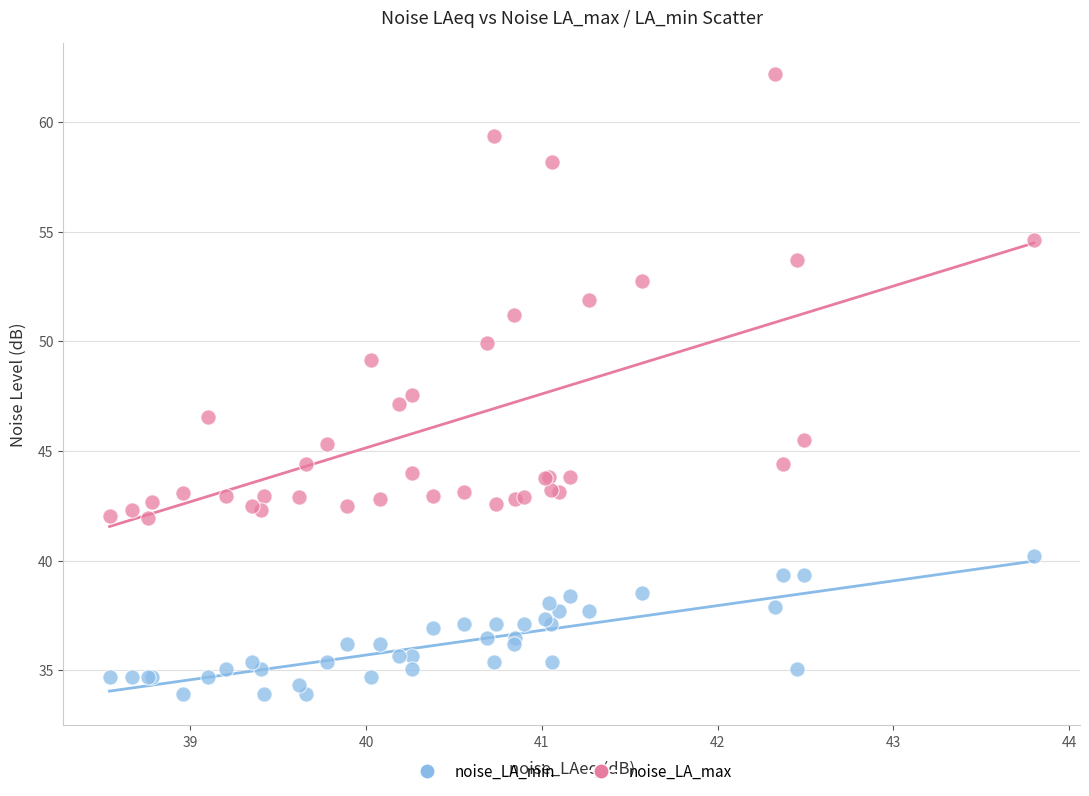

Across all series, what Y value is closest to 48?

47.6